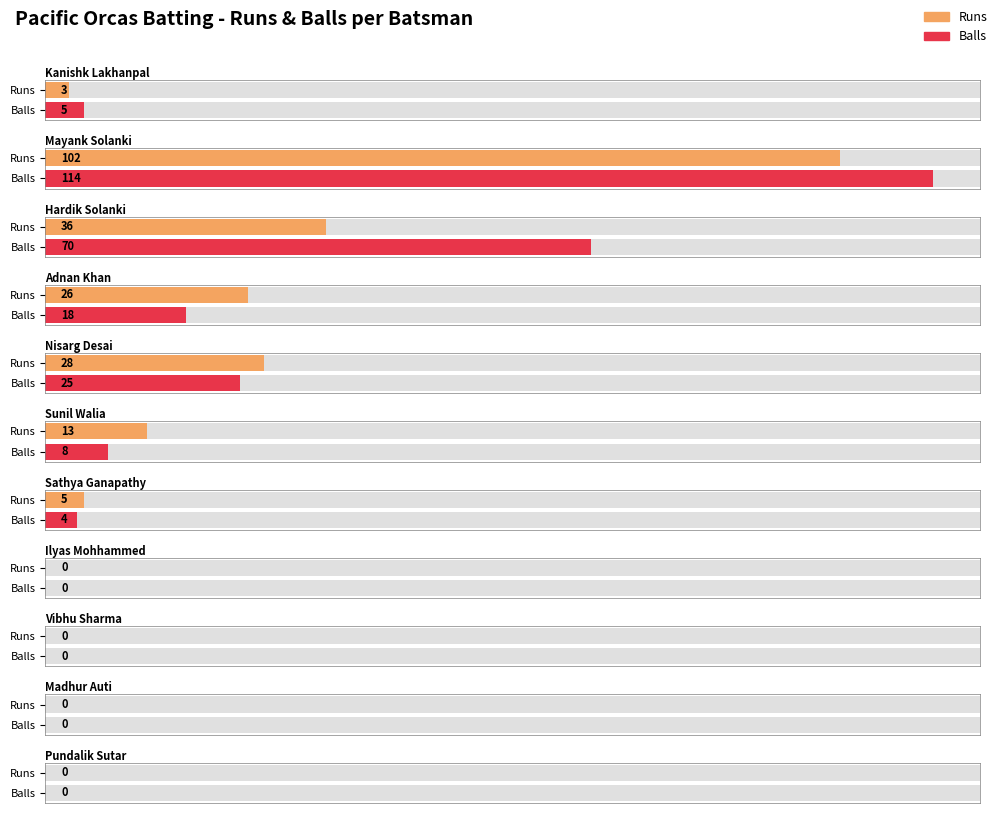

What is the average value of the Balls series?

22